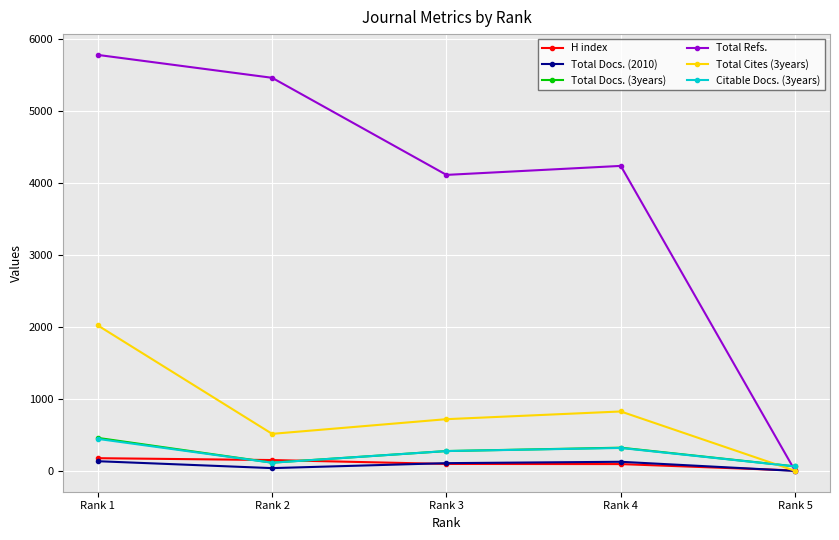

What is the greatest value displayed?

5780